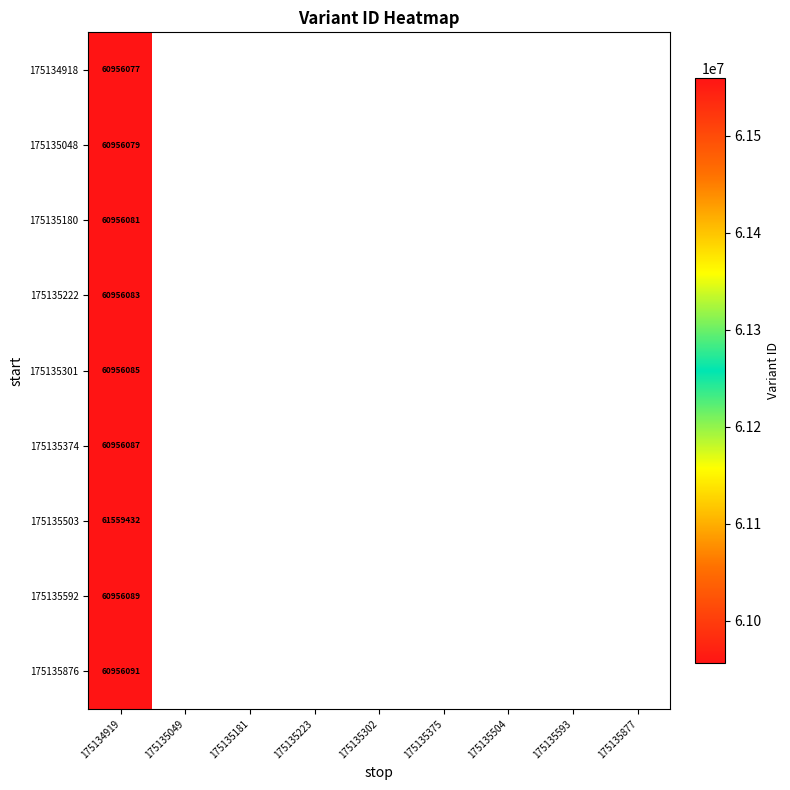

How many series are shown in this chart?

9